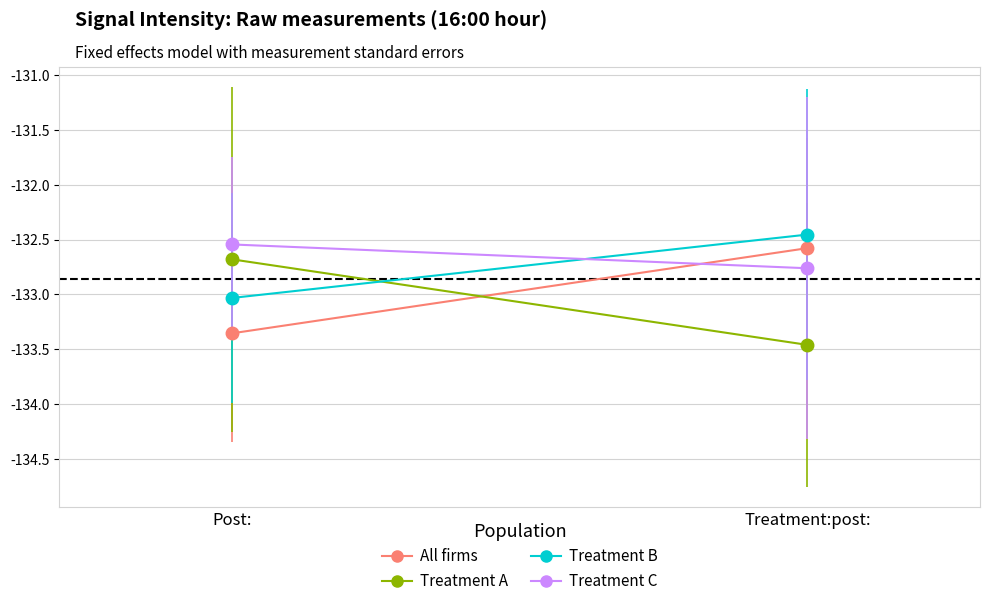

At which category is the sum across all series the highest?

Treatment:post: